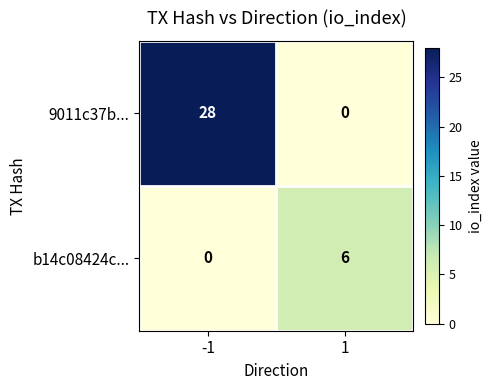

Reading right to left, what are all the values shown in this chart?

9011c37b...: 0	28
b14c08424c...: 6	0